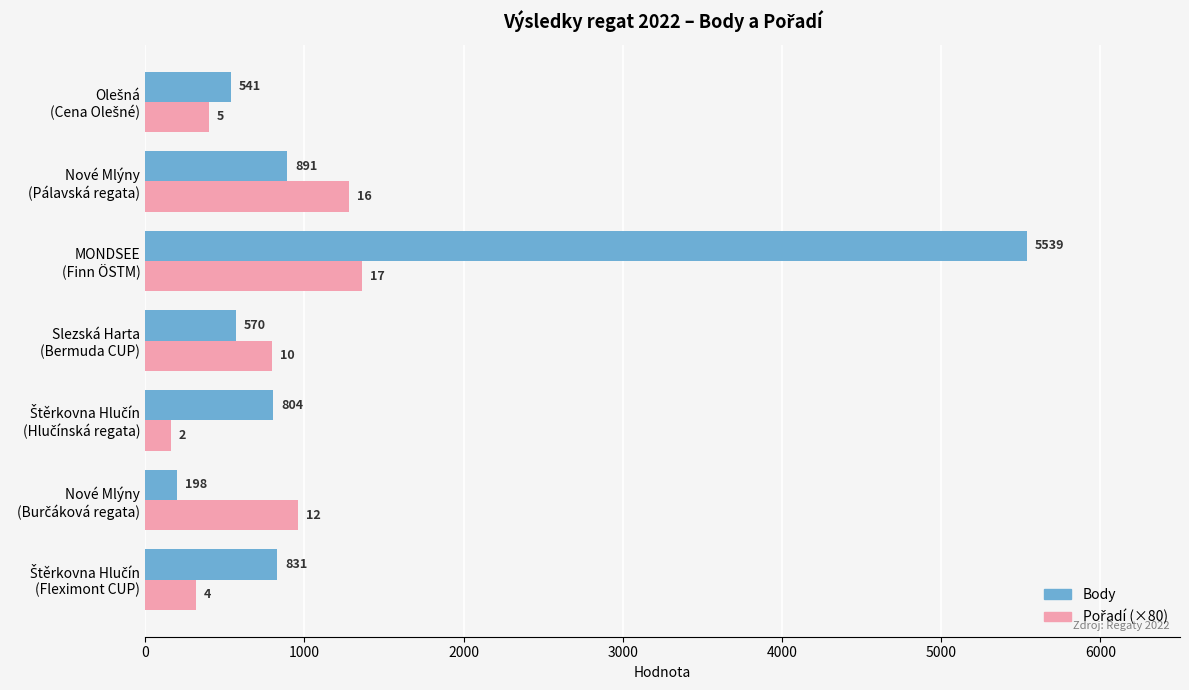

What is the smallest value displayed?

160